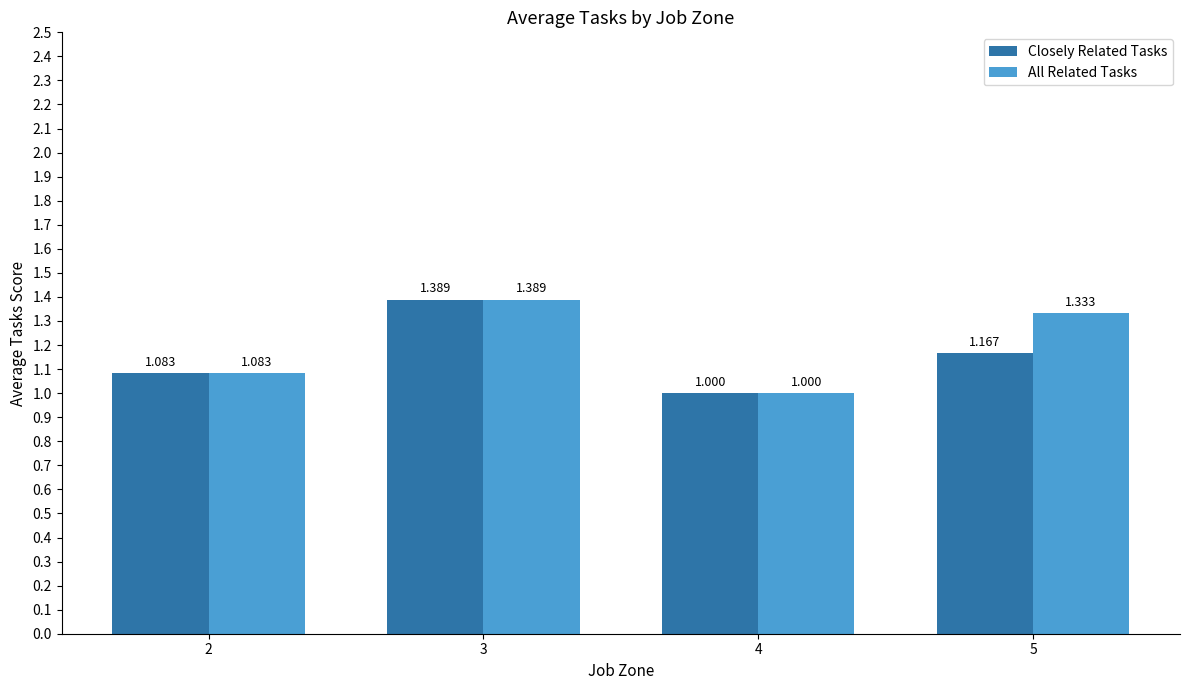

How many bars are there in each group?

2